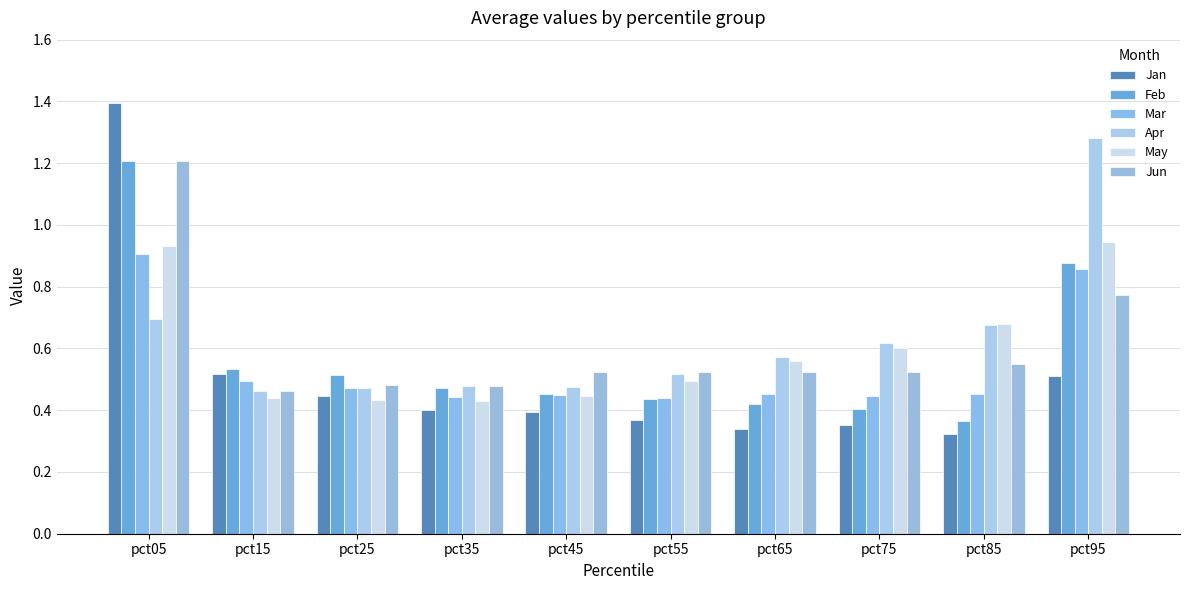

What is the difference between the May values at pct15 and pct85?

0.2